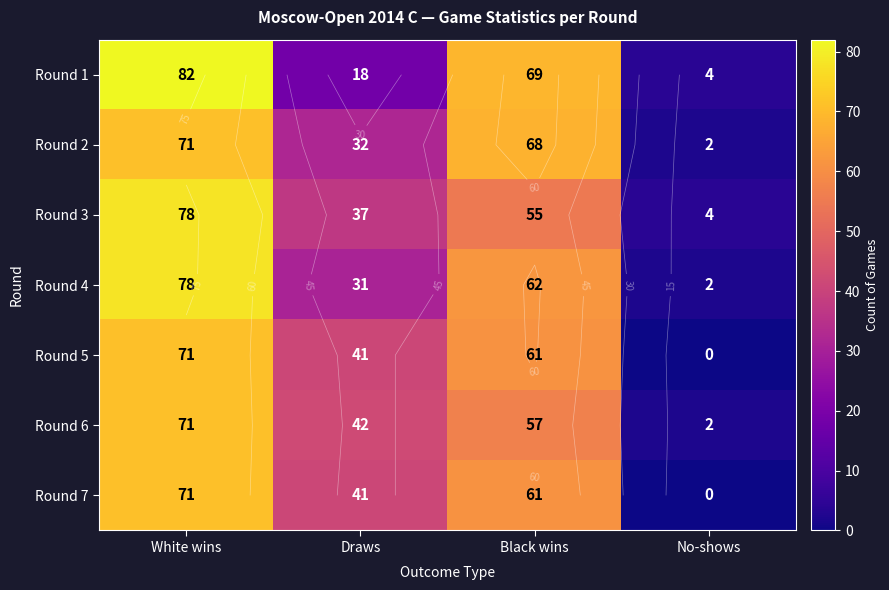

The Round 6 series shows 12 at Draws. True or false?

False